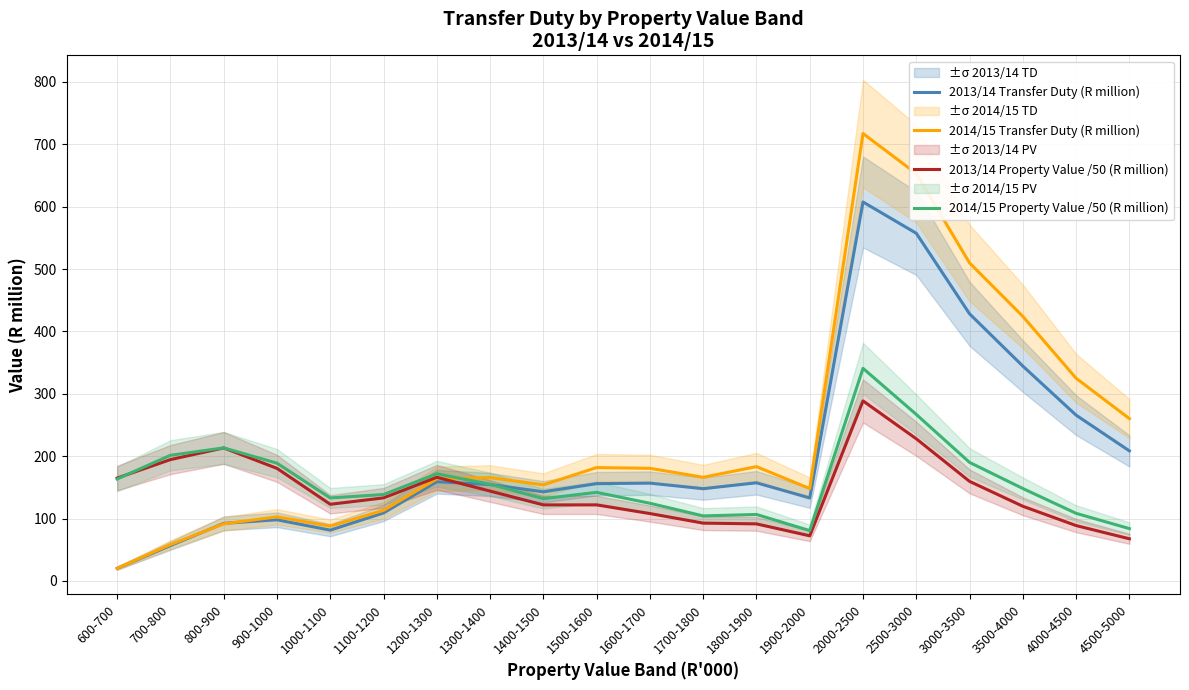

How many data points in 2013/14 Property Value /50 (R million) are above 133?

10